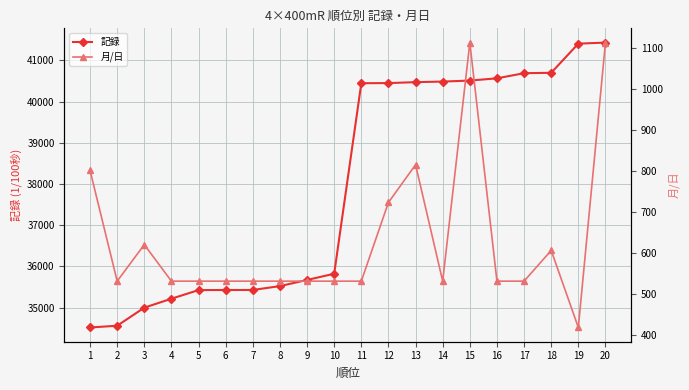

Is the value of 月/日 at 13 greater than the value of 記録 at 3?

No